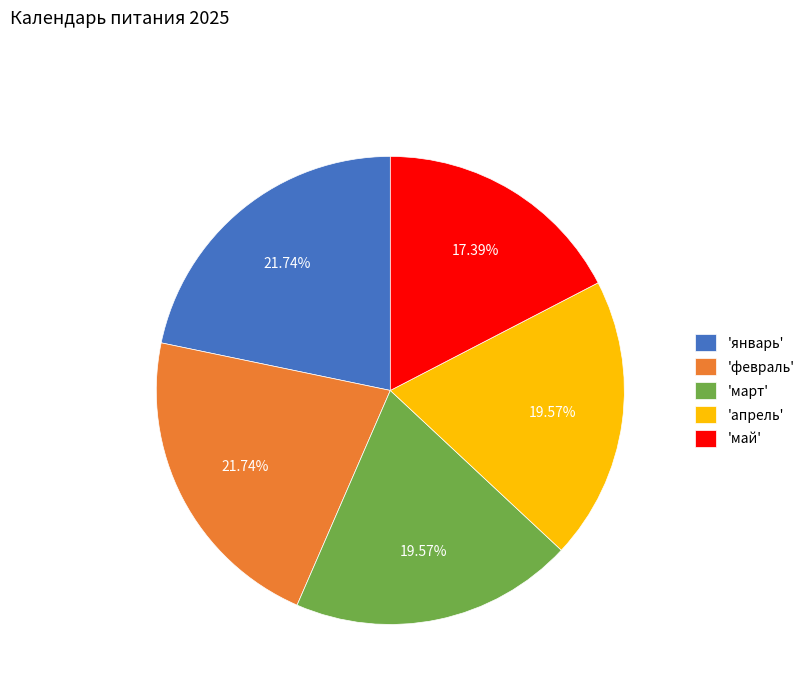

How many segments does this pie chart have?

5